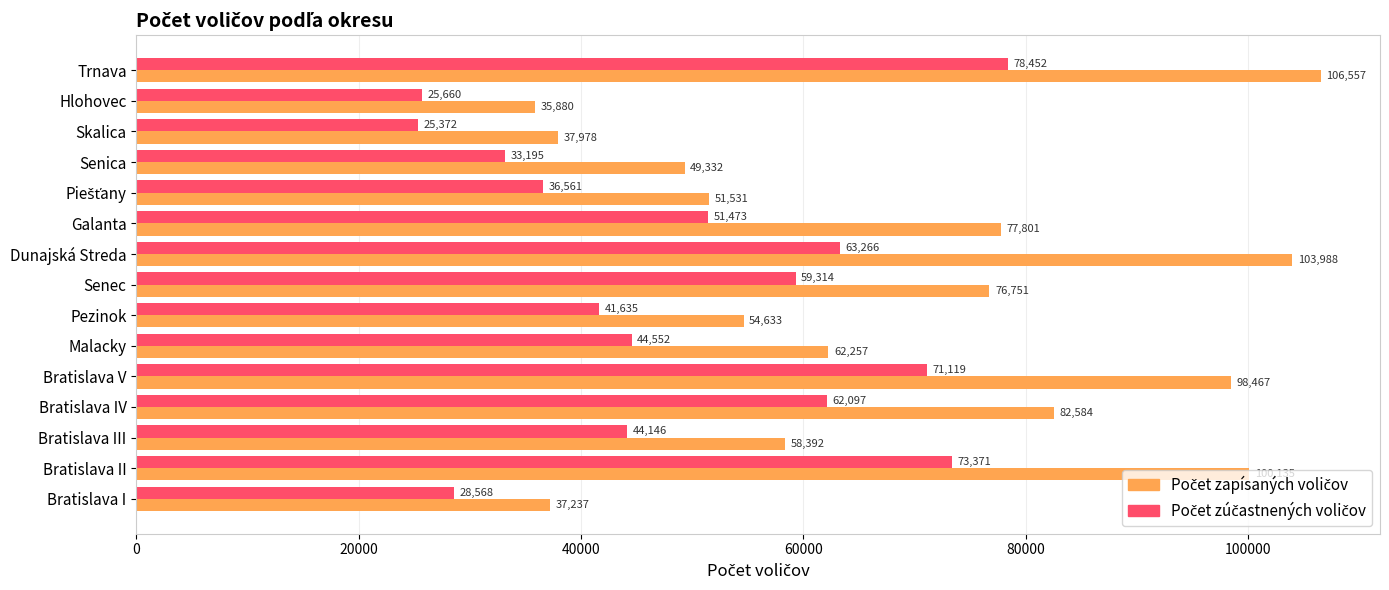

How many categories are shown in the chart?

15